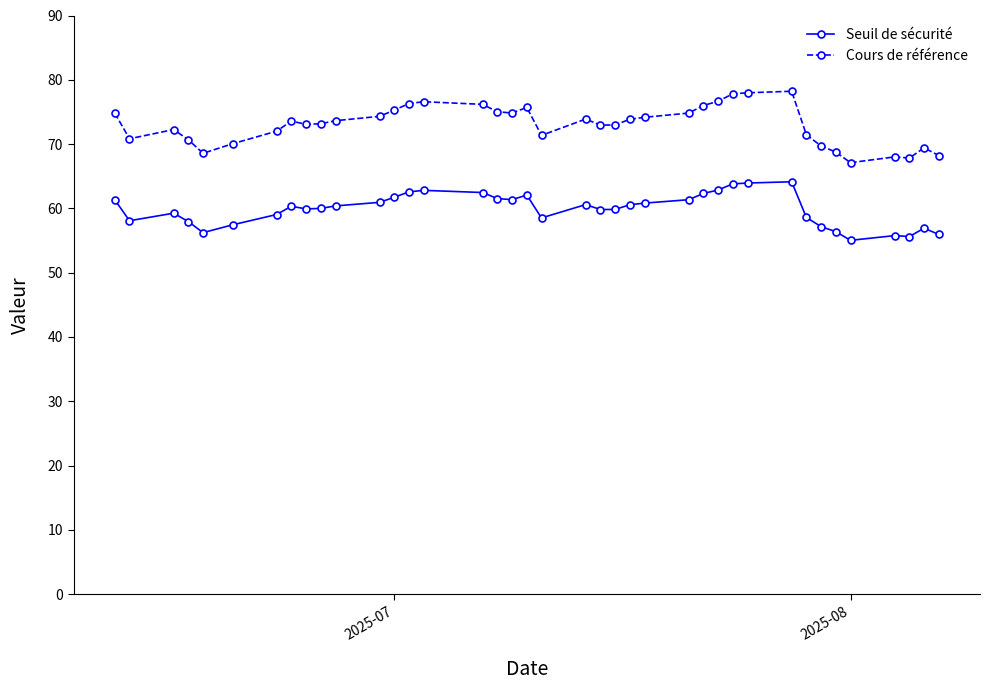

What is the difference between the maximum and minimum values in the Cours de référence series?

11.1